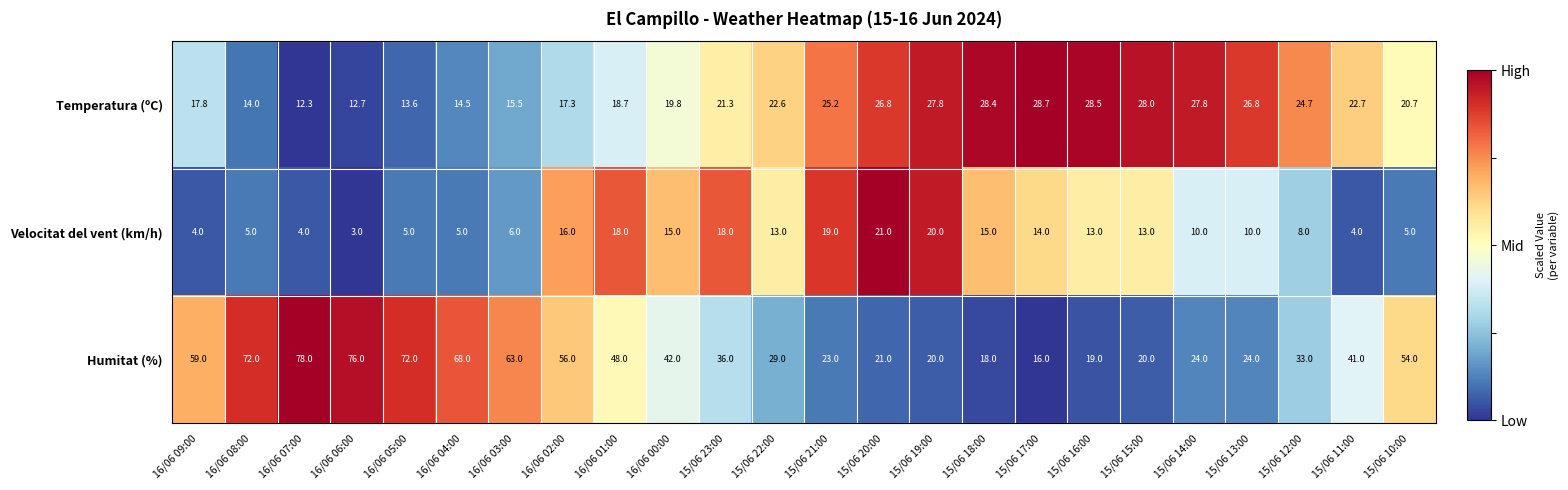

Is the value of Velocitat del vent (km/h) at 16/06 04:00 greater than the value of Temperatura (ºC) at 16/06 08:00?

No